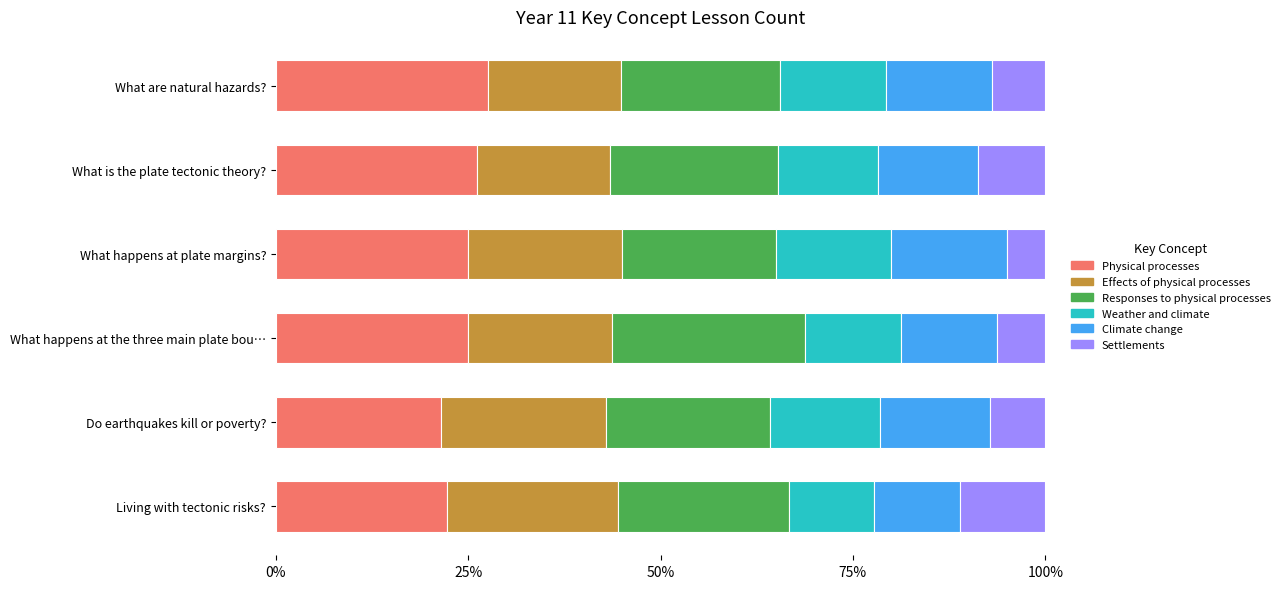

What is the average value of the Physical processes series?

24.6